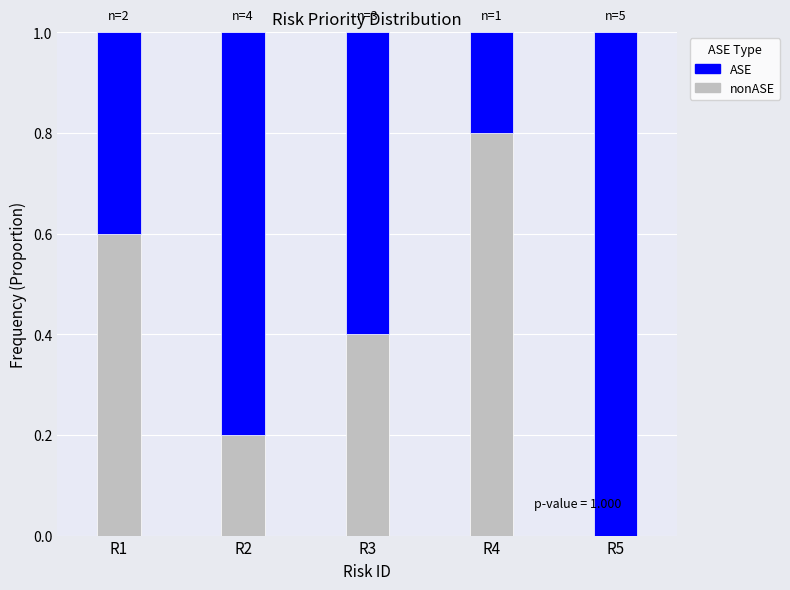

What is the total value across all series at R5?

1.0